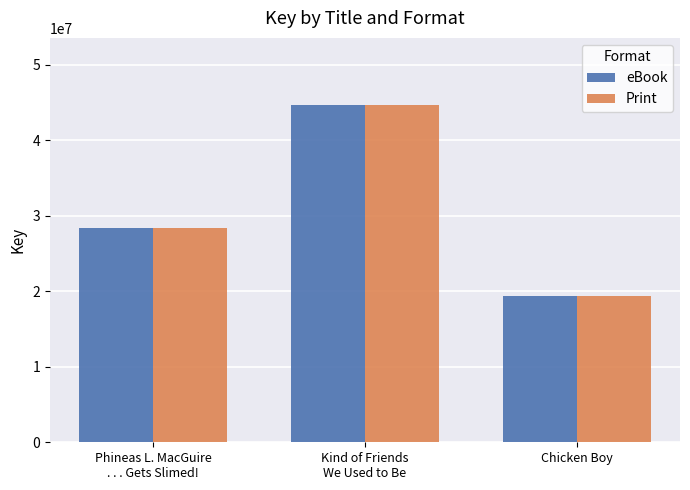

What are all the series names shown in the legend?

eBook, Print